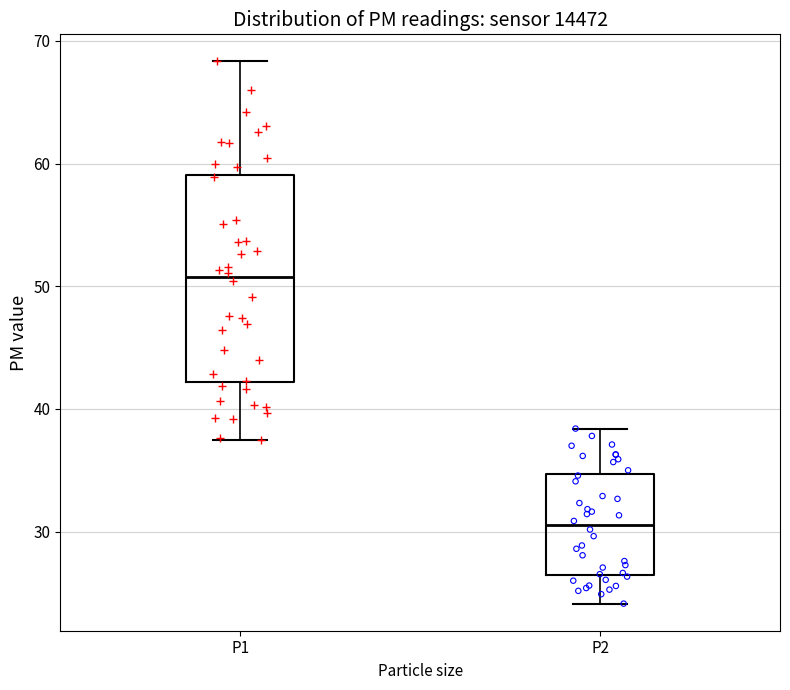

Reading left to right, transcribe this box plot: for each box, give where its median line is, the range the box spans, and where its two whiskers end, as read against the y-axis. The values are not printed on the chart, so give them approximately, as read against the axis.

P1: median 51, box 42 to 59, whiskers 38 to 68
P2: median 31, box 26 to 35, whiskers 24 to 38